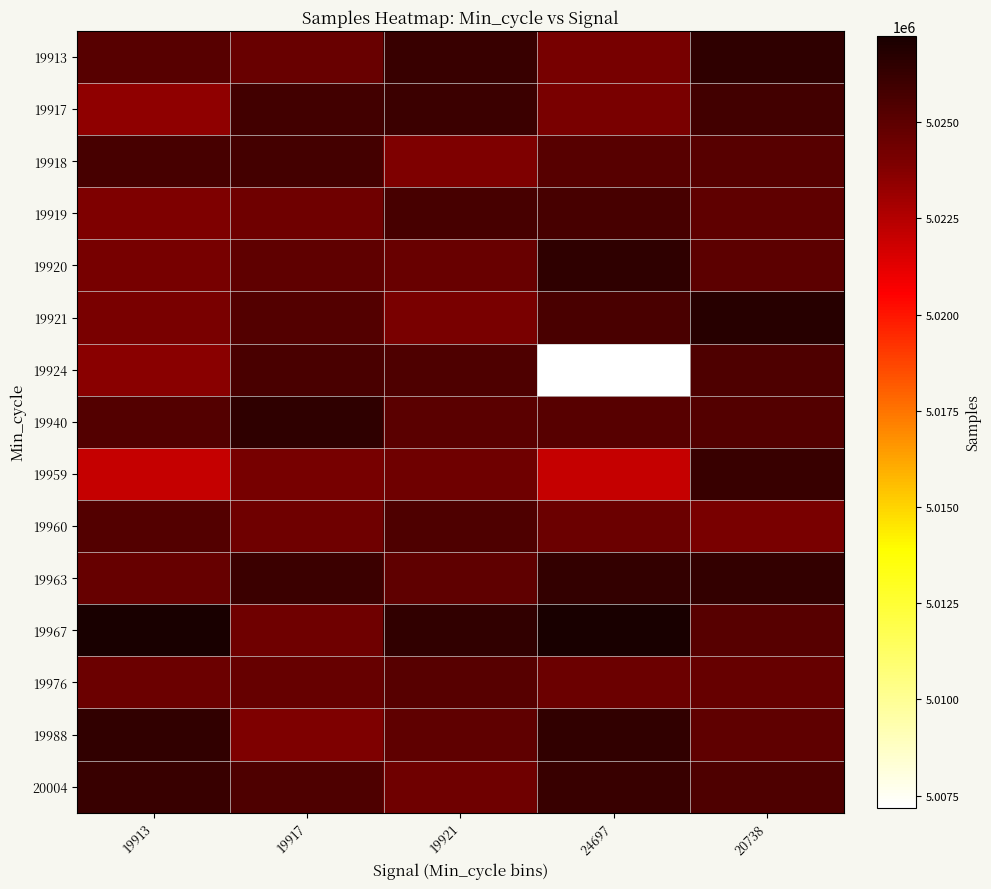

What is the difference between the highest and lowest values at 20738?

2652